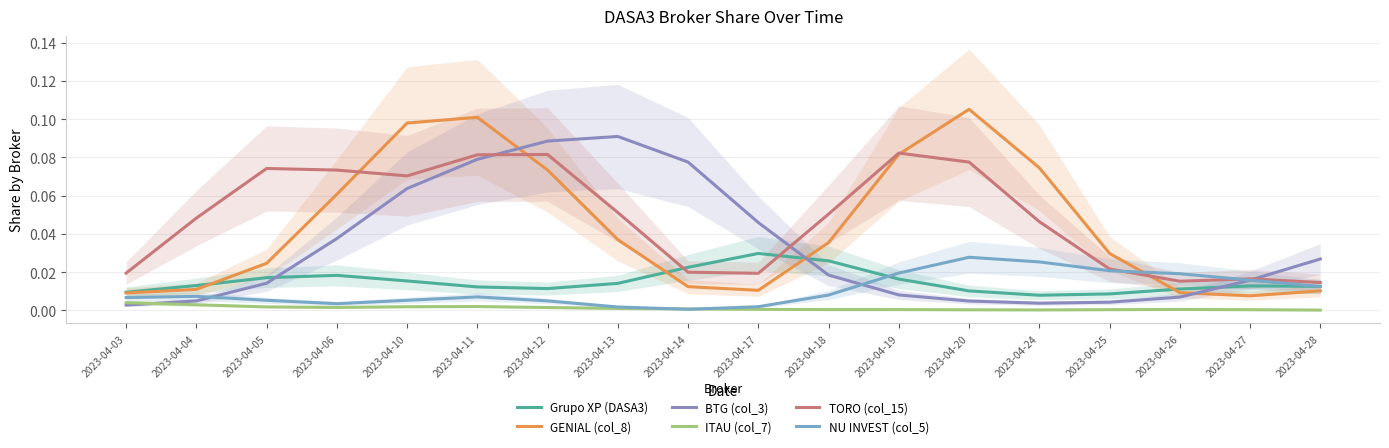

Is it true that NU INVEST (col_5) equals 0.0 at 2023-04-18?

True